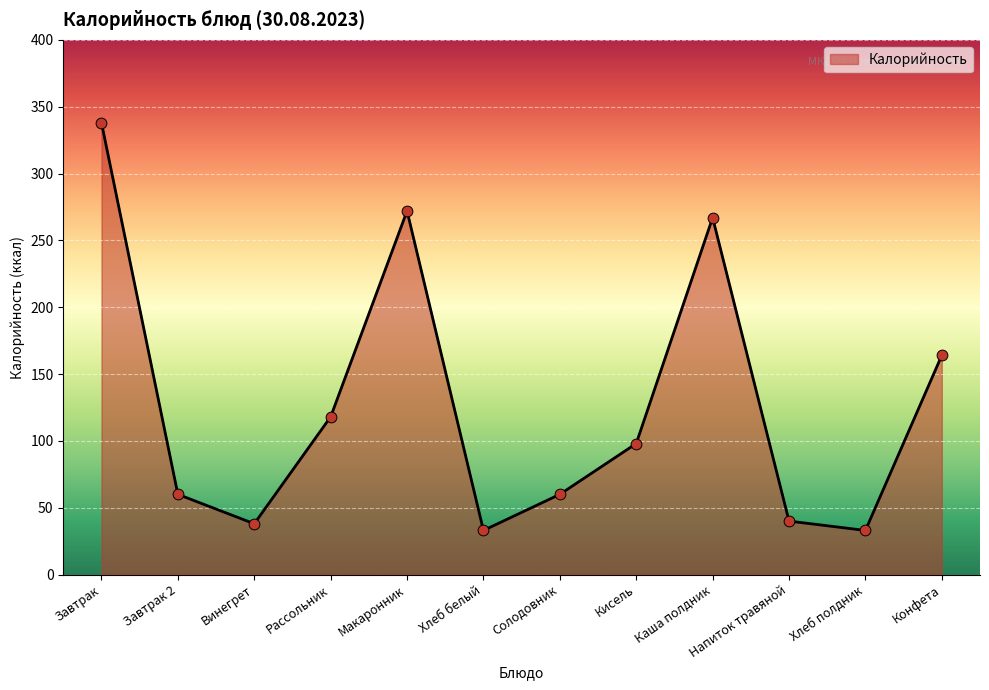

Between Напиток травяной and Конфета, which is larger?

Конфета